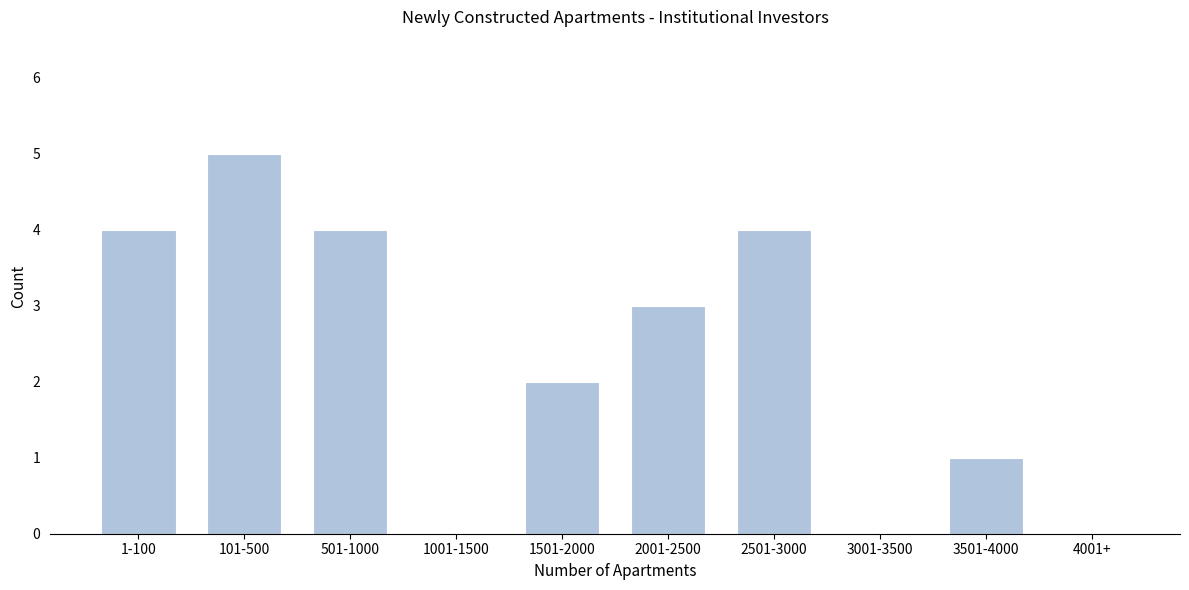

Reading left to right, extract all data points from this chart.

1-100=4	101-500=5	501-1000=4	1001-1500=0	1501-2000=2	2001-2500=3	2501-3000=4	3001-3500=0	3501-4000=1	4001+=0